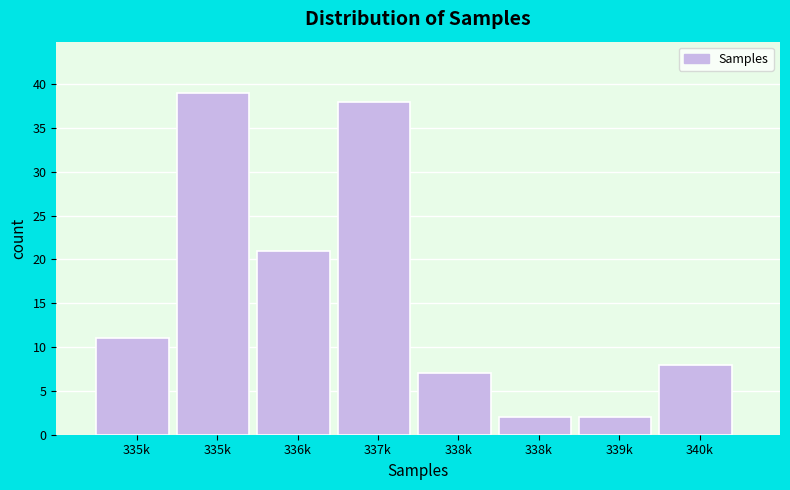

How many categories are shown in the chart?

8